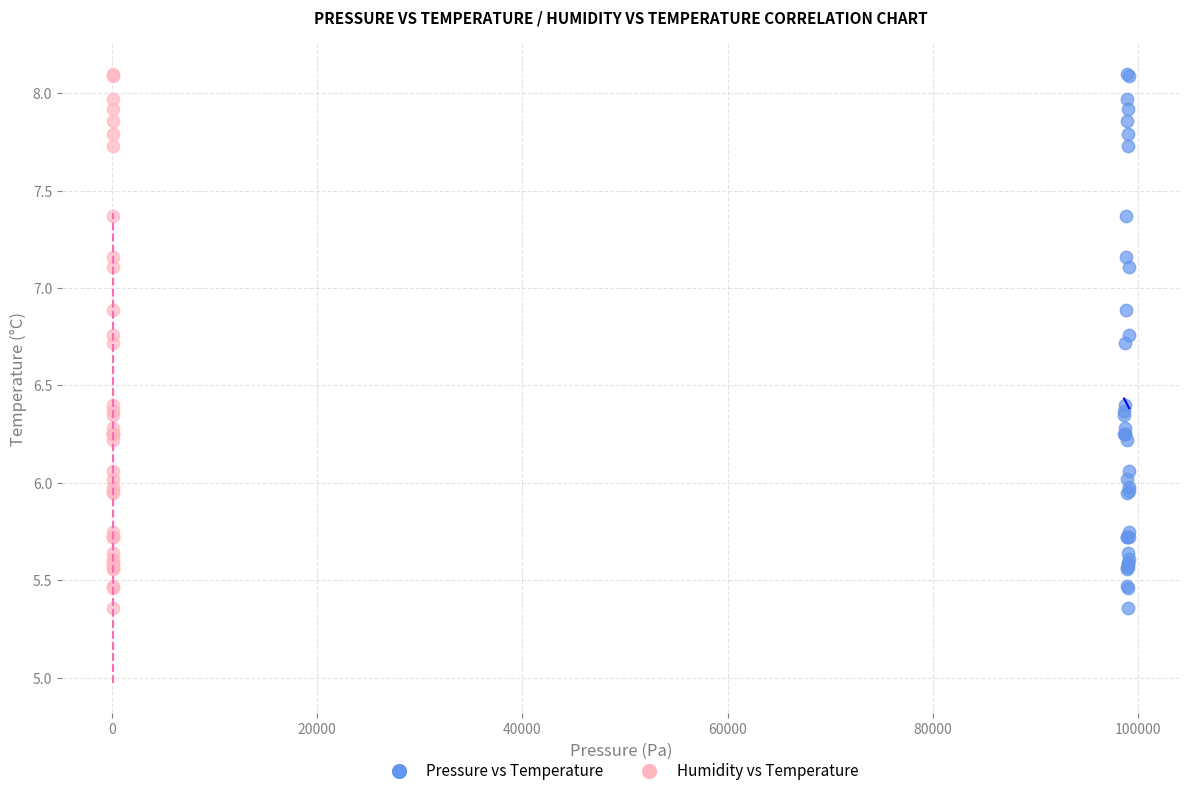

What are all the series names shown in the legend?

Pressure vs Temperature, Humidity vs Temperature